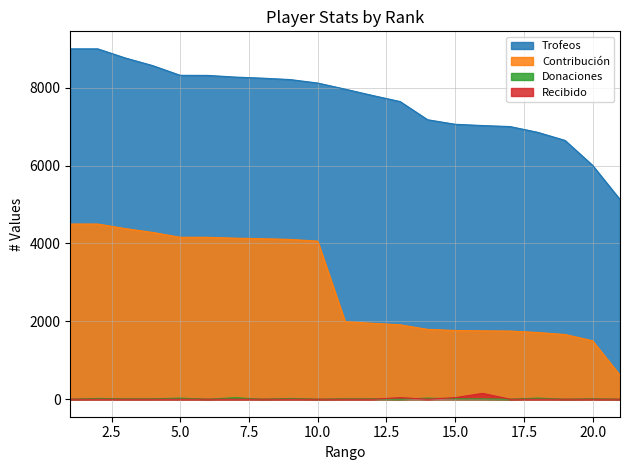

True or false: Recibido and Trofeos cross at least once.

False